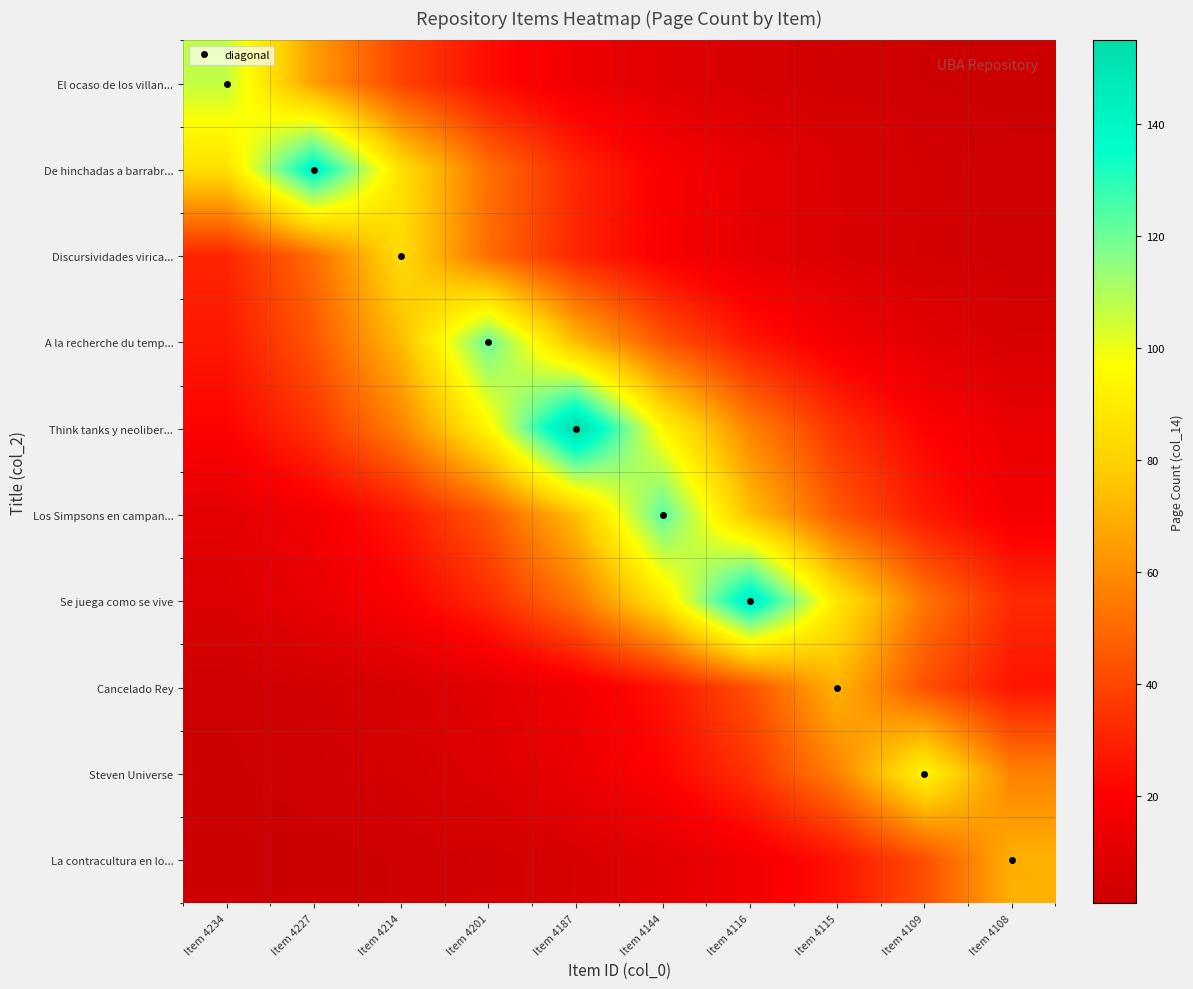

Reading left to right, extract all data points from this chart.

El ocaso de los villan...: Item 4234=107.0	Item 4227=64.9	Item 4214=39.4	Item 4201=23.9	Item 4187=14.5	Item 4144=8.8	Item 4116=5.3	Item 4115=3.2	Item 4109=2.0	Item 4108=1.2
De hinchadas a barrabr...: Item 4234=85.5	Item 4227=141.0	Item 4214=85.5	Item 4201=51.9	Item 4187=31.5	Item 4144=19.1	Item 4116=11.6	Item 4115=7.0	Item 4109=4.3	Item 4108=2.6
Discursividades virica...: Item 4234=30.9	Item 4227=50.9	Item 4214=84.0	Item 4201=50.9	Item 4187=30.9	Item 4144=18.7	Item 4116=11.4	Item 4115=6.9	Item 4109=4.2	Item 4108=2.5
A la recherche du temp...: Item 4234=27.0	Item 4227=44.5	Item 4214=73.4	Item 4201=121.0	Item 4187=73.4	Item 4144=44.5	Item 4116=27.0	Item 4115=16.4	Item 4109=9.9	Item 4108=6.0
Think tanks y neoliber...: Item 4234=21.0	Item 4227=34.6	Item 4214=57.0	Item 4201=94.0	Item 4187=155.0	Item 4144=94.0	Item 4116=57.0	Item 4115=34.6	Item 4109=21.0	Item 4108=12.7
Los Simpsons en campan...: Item 4234=10.1	Item 4227=16.6	Item 4214=27.4	Item 4201=45.2	Item 4187=74.6	Item 4144=123.0	Item 4116=74.6	Item 4115=45.2	Item 4109=27.4	Item 4108=16.6
Se juega como se vive: Item 4234=7.2	Item 4227=11.9	Item 4214=19.6	Item 4201=32.4	Item 4187=53.3	Item 4144=87.9	Item 4116=145.0	Item 4115=87.9	Item 4109=53.3	Item 4108=32.4
Cancelado Rey: Item 4234=2.1	Item 4227=3.5	Item 4214=5.8	Item 4201=9.6	Item 4187=15.8	Item 4144=26.1	Item 4116=43.1	Item 4115=71.0	Item 4109=43.1	Item 4108=26.1
Steven Universe: Item 4234=1.7	Item 4227=2.8	Item 4214=4.7	Item 4201=7.7	Item 4187=12.7	Item 4144=21.0	Item 4116=34.6	Item 4115=57.0	Item 4109=94.0	Item 4108=57.0
La contracultura en lo...: Item 4234=0.8	Item 4227=1.3	Item 4214=2.1	Item 4201=3.5	Item 4187=5.7	Item 4144=9.5	Item 4116=15.6	Item 4115=25.8	Item 4109=42.5	Item 4108=70.0